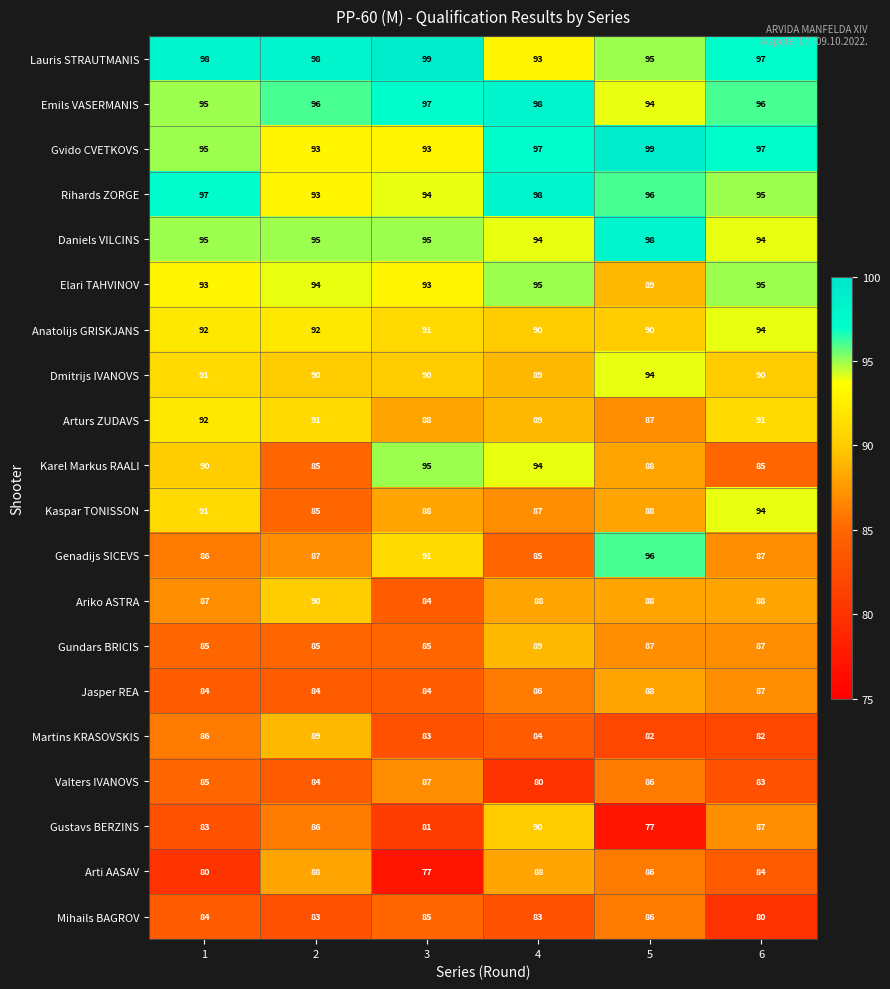

Which series has the largest range (max minus min)?

Gustavs BERZINS